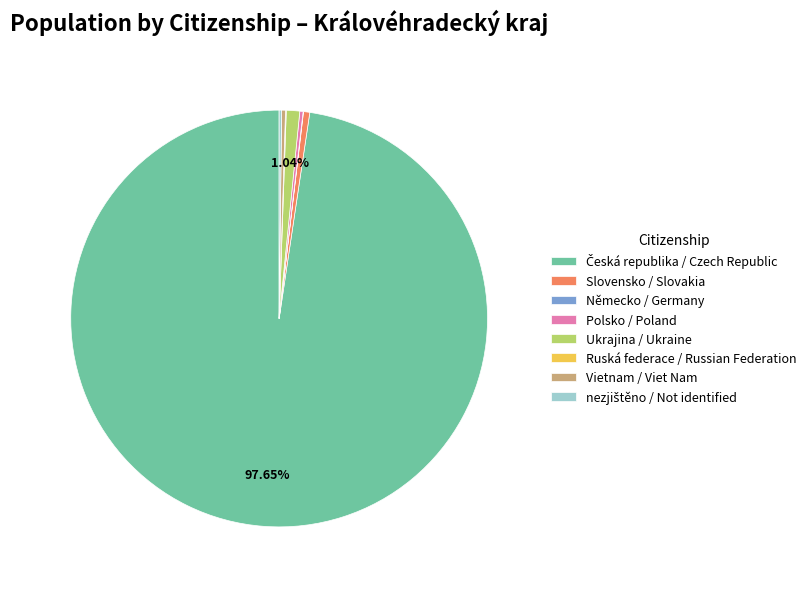

Does any single category account for the majority?

Yes